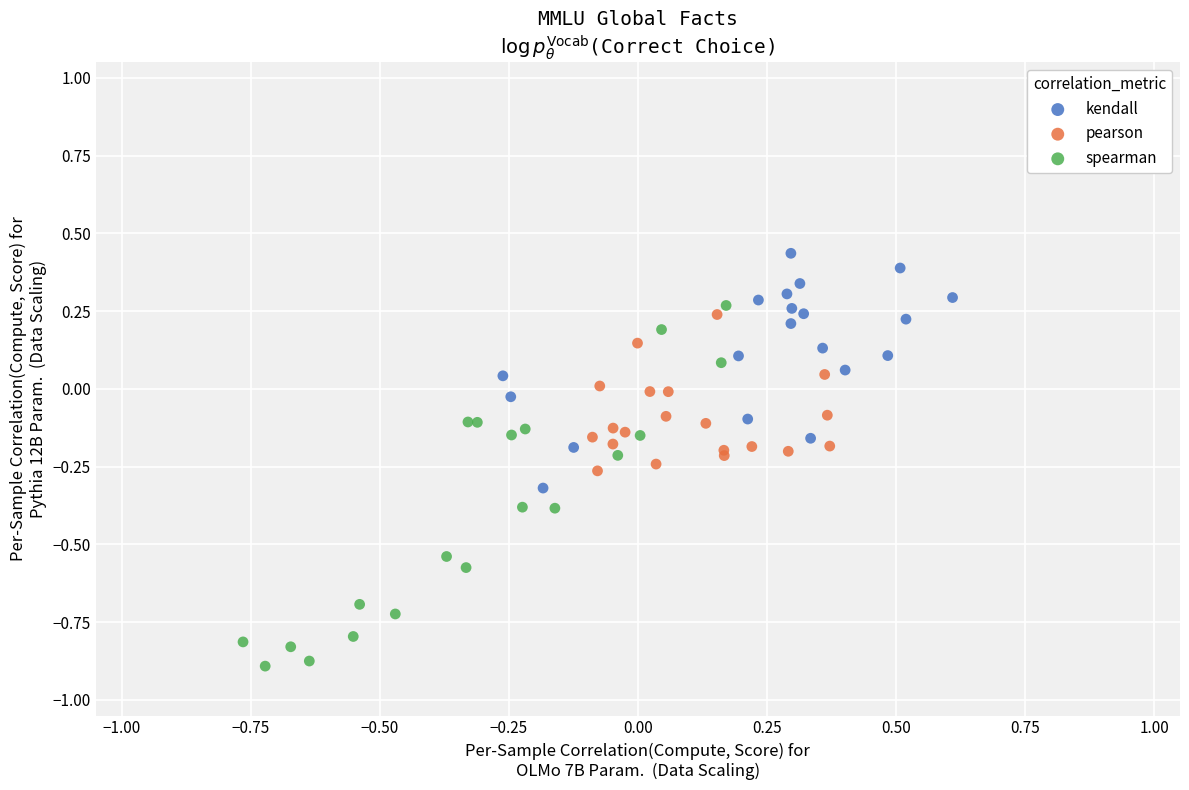

Which series has the widest spread of Y values?

spearman